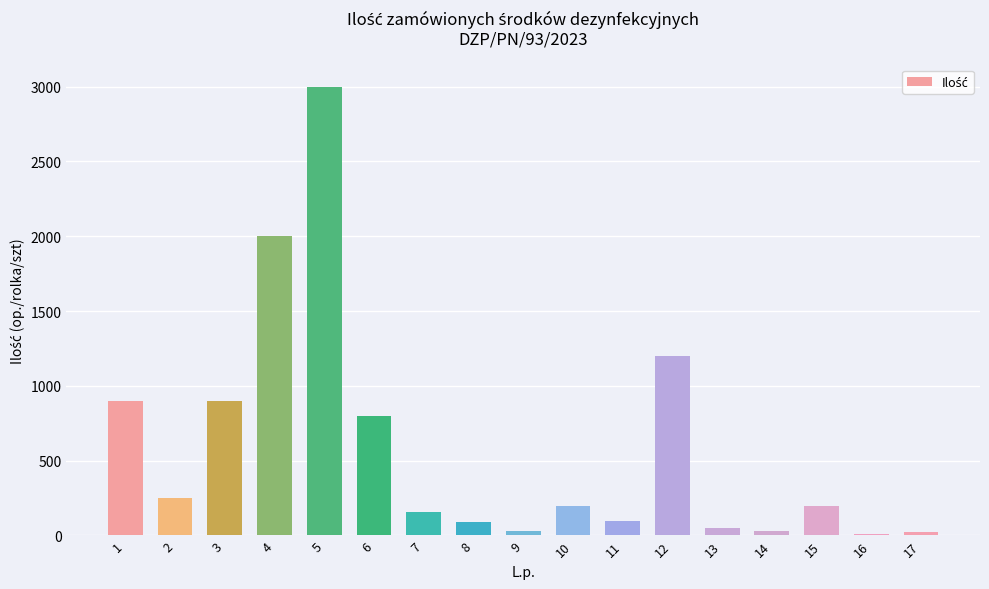

What is the value of the 4th bar from the left?

2000